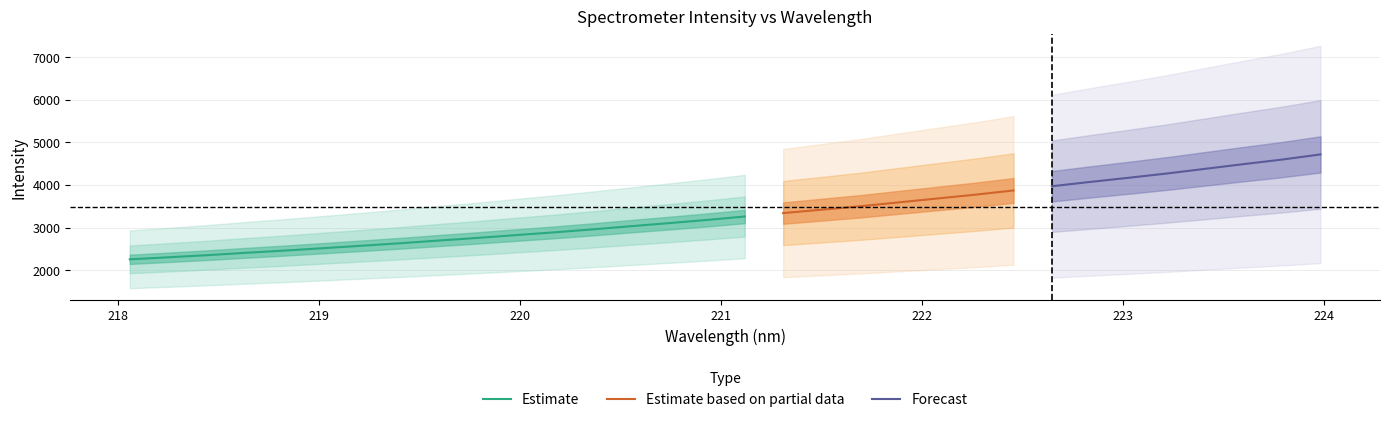

Reading right to left, transcribe all the data shown in this chart.

4718.3	4597.7	4491.1	4381.2	4271.3	4170.8	4073.5	3972.3	3873.5	3773.7	3683.3	3593.0	3501.5	3422.1	3343.1	3261.8	3180.3	3104.8	3032.3	2957.6	2888.1	2823.5	2757.6	2696.3	2633.4	2574.9	2517.8	2461.6	2409.9	2354.5	2305.4	2257.9